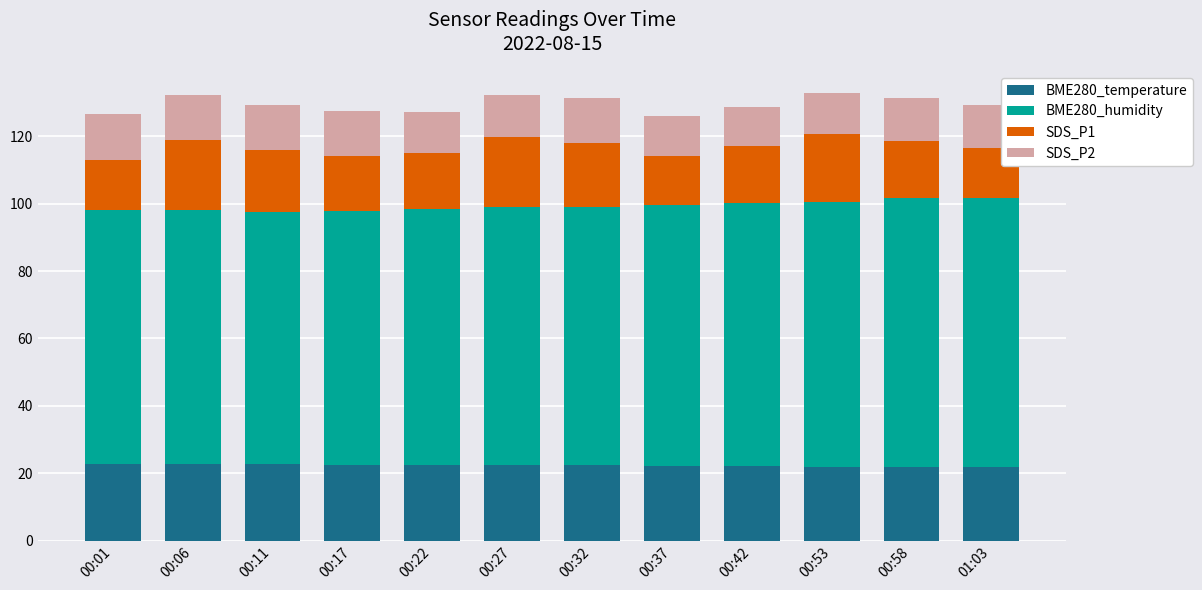

Count the number of data series in this chart.

4